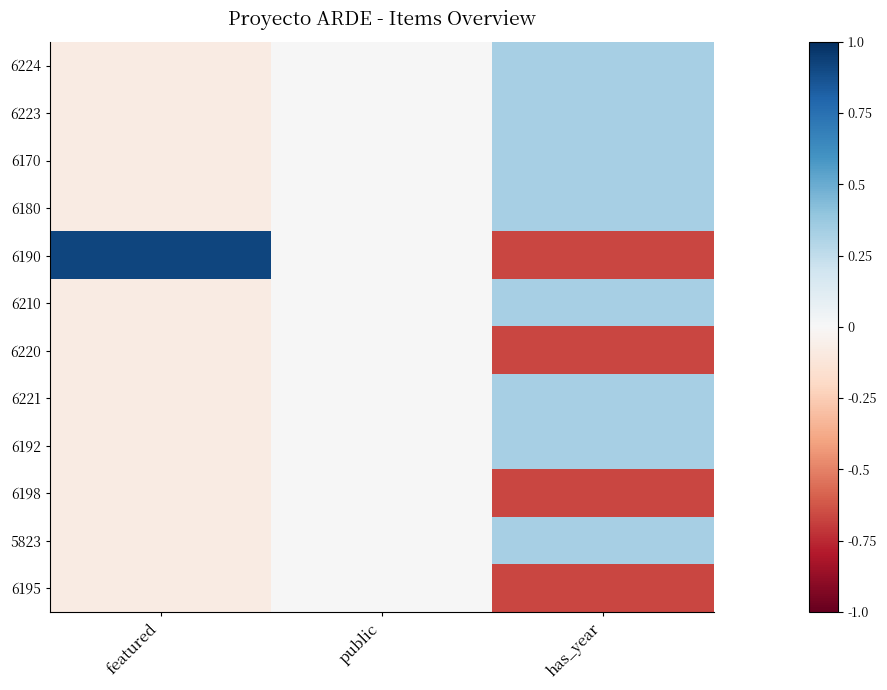

Which series has the widest spread of values?

6190